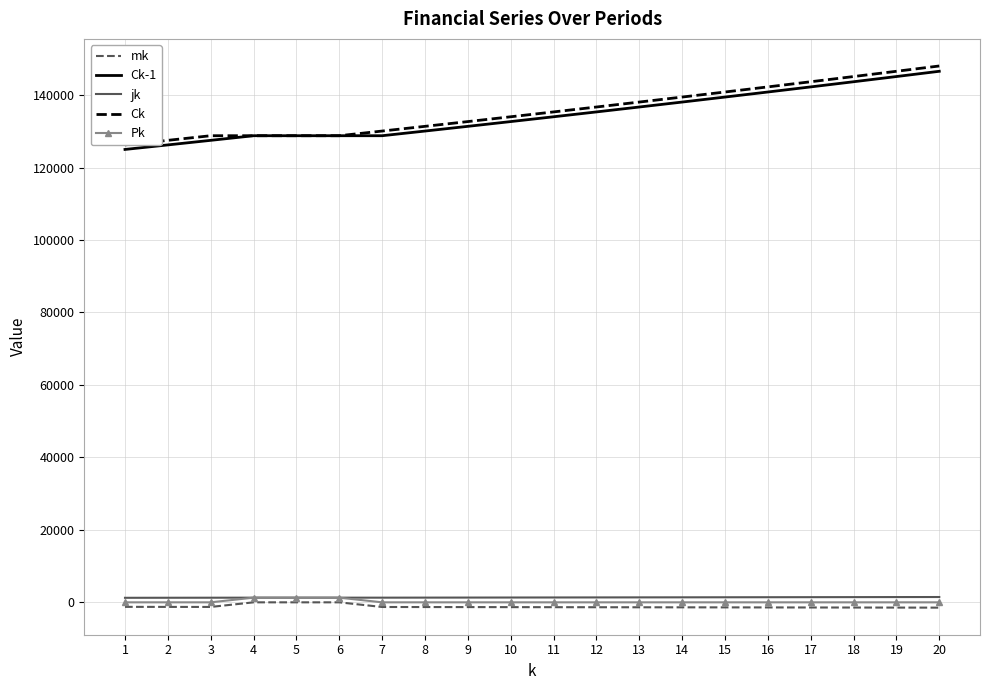

Count the number of categories in the chart.

20